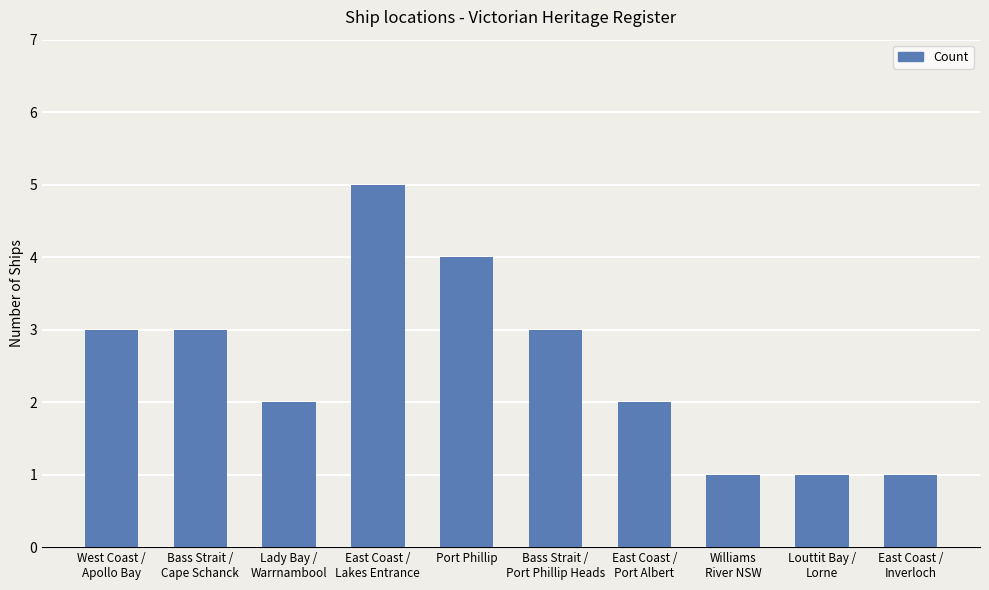

What is the greatest value displayed?

5